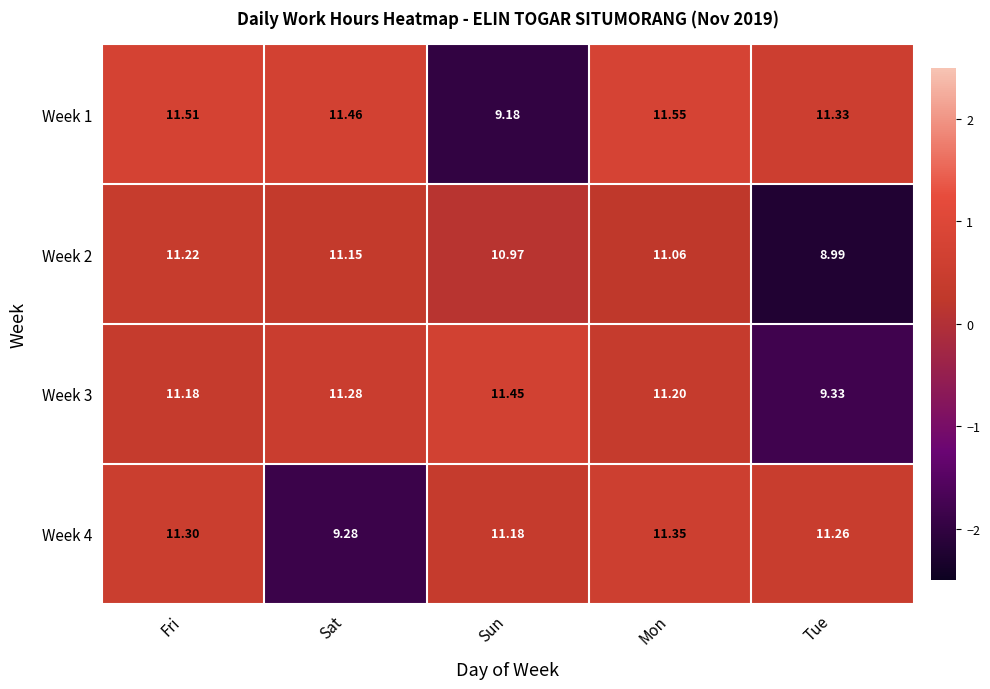

Where is Week 4 nearest to the value 10?

Sat